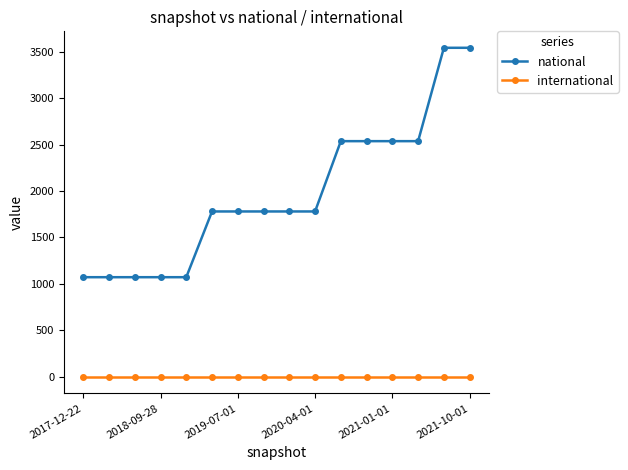

Reading left to right, what are all the values shown in this chart?

national: 1073	1073	1073	1073	1073	1780	1780	1780	1780	1780	2536	2536	2536	2536	3540	3540
international: 0	0	0	0	0	0	0	0	0	0	0	0	0	0	0	0